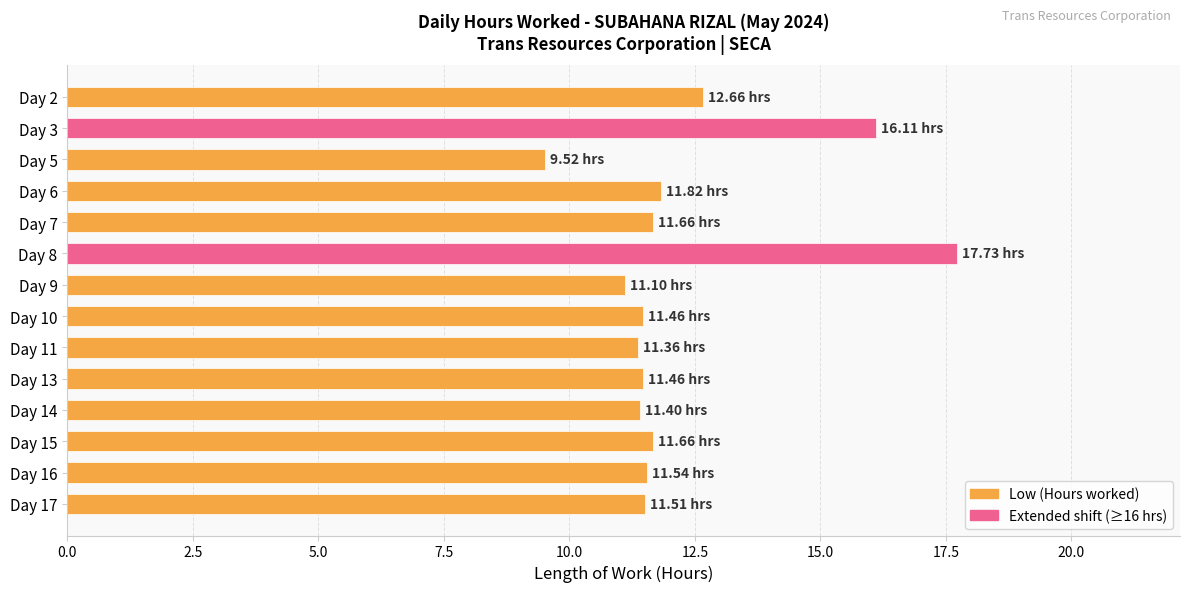

Approximately how many times larger is the value at Day 14 compared to Day 6?

1.0